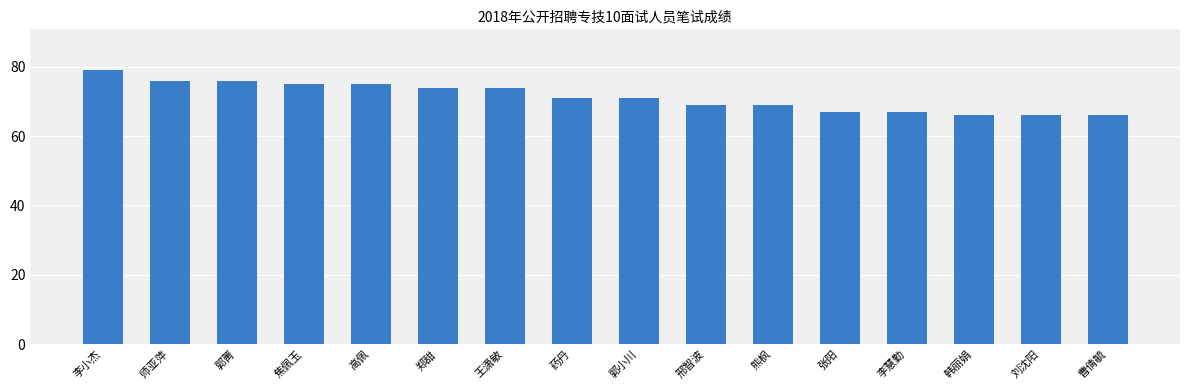

What is the minimum value shown in the chart?

66